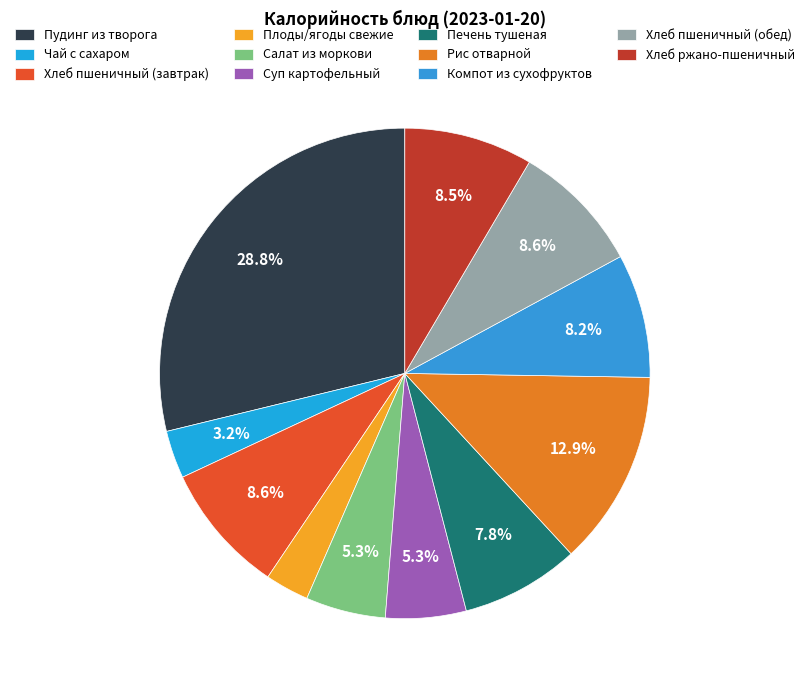

Which has a higher value, Компот из сухофруктов or Плоды/ягоды свежие?

Компот из сухофруктов